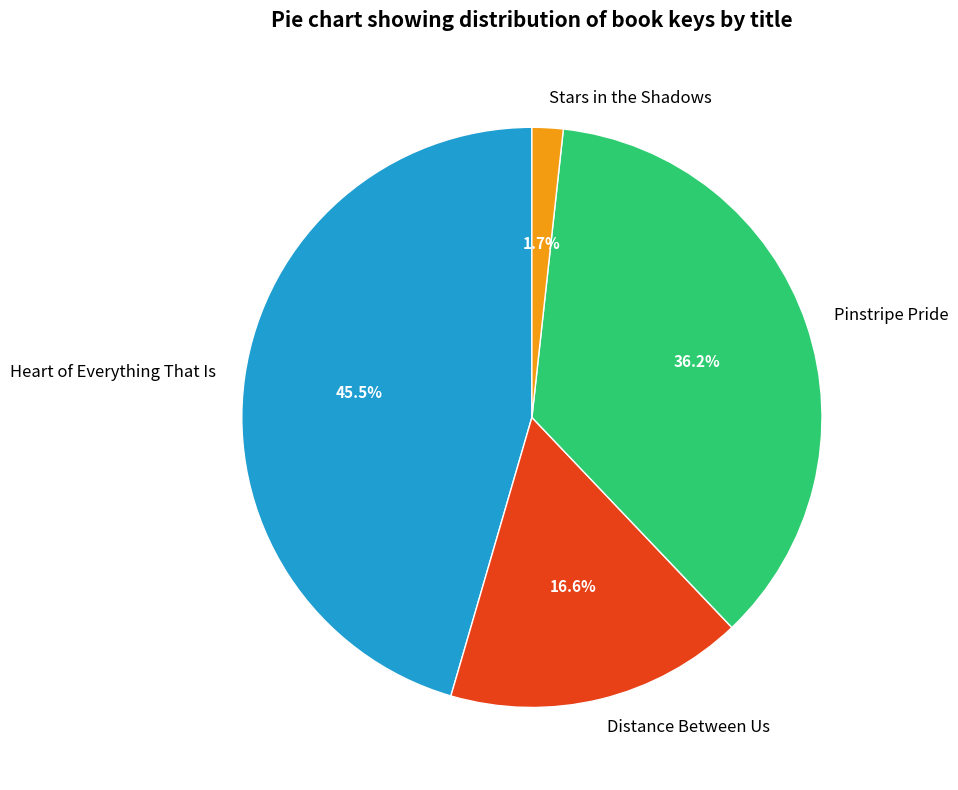

Does Heart of Everything That Is account for over 50% of the chart?

No